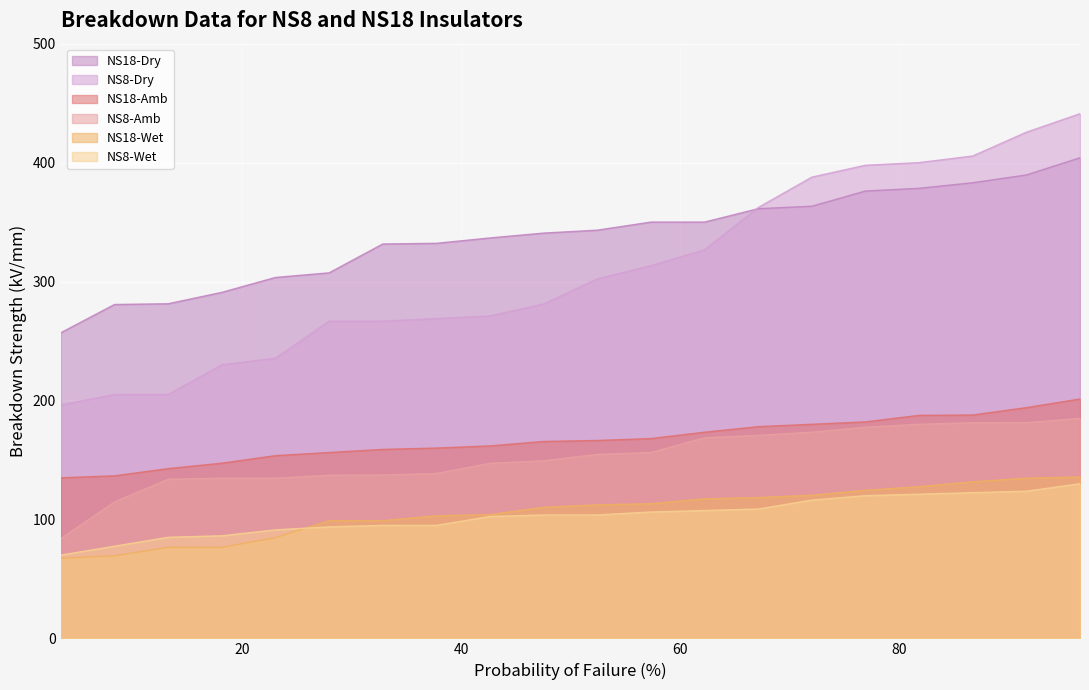

What is the difference between the highest and lowest values at 57.3529?

243.8